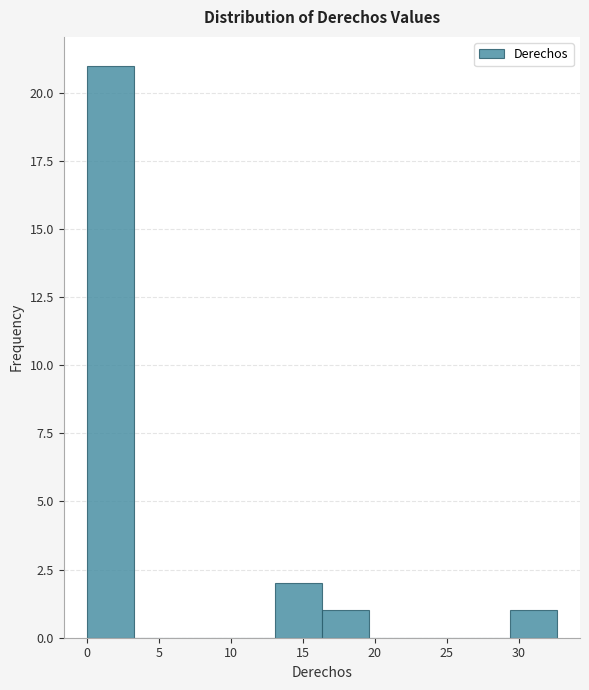

Reading left to right, list every bar in this chart as the range it spans on the x-axis followed by its height. Neither the bar edges nor the heights are printed on the chart, so give them approximately, as read against the axes.

0.0 to 3.5: 21
3.5 to 6.5: 0
6.5 to 10.0: 0
10.0 to 13.0: 0
13.0 to 16.5: 2
16.5 to 19.5: 1
19.5 to 23.0: 0
23.0 to 26.0: 0
26.0 to 29.5: 0
29.5 to 32.5: 1